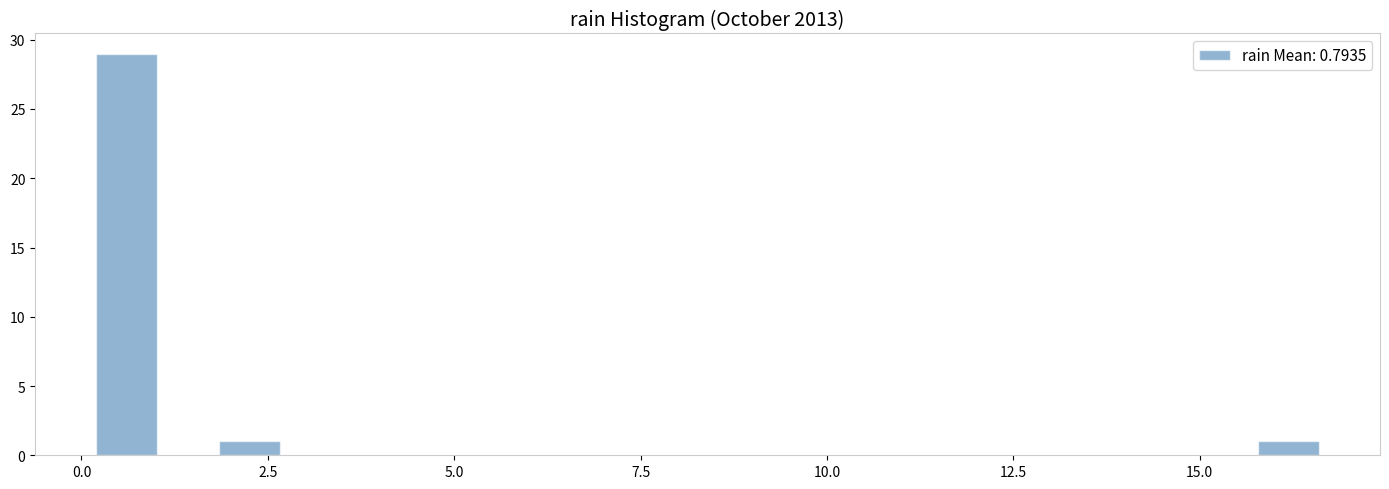

Read against the x-axis, roughly where is the centre of the tallest bar?

0.5